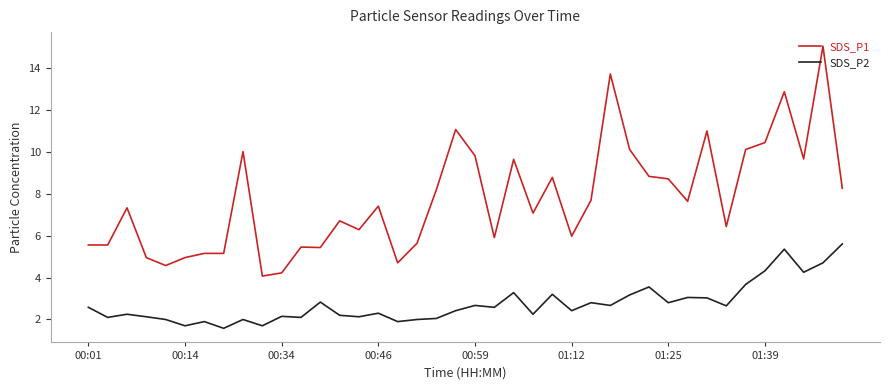

What is the maximum value shown in the chart?

15.0